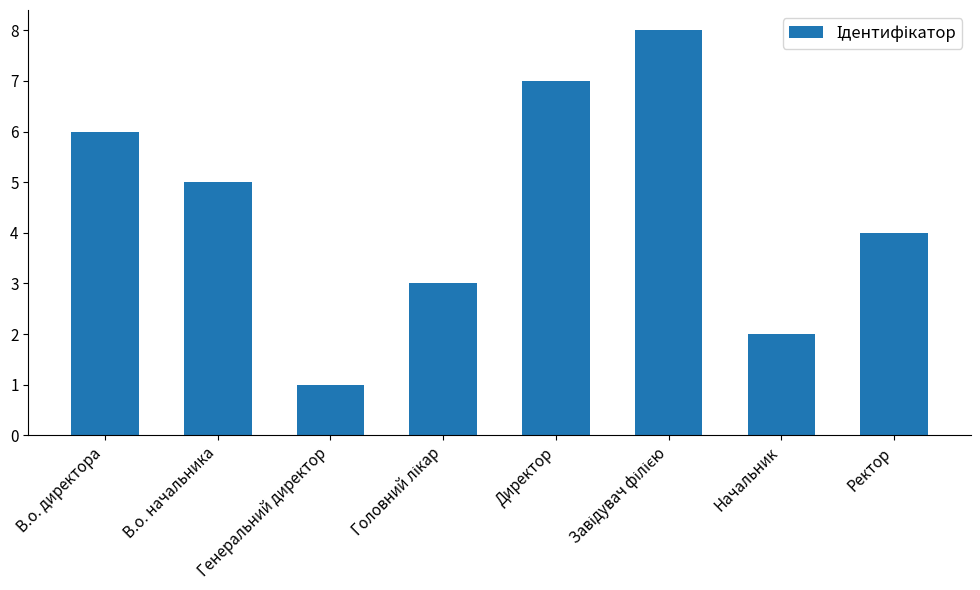

How many series are shown in this chart?

1